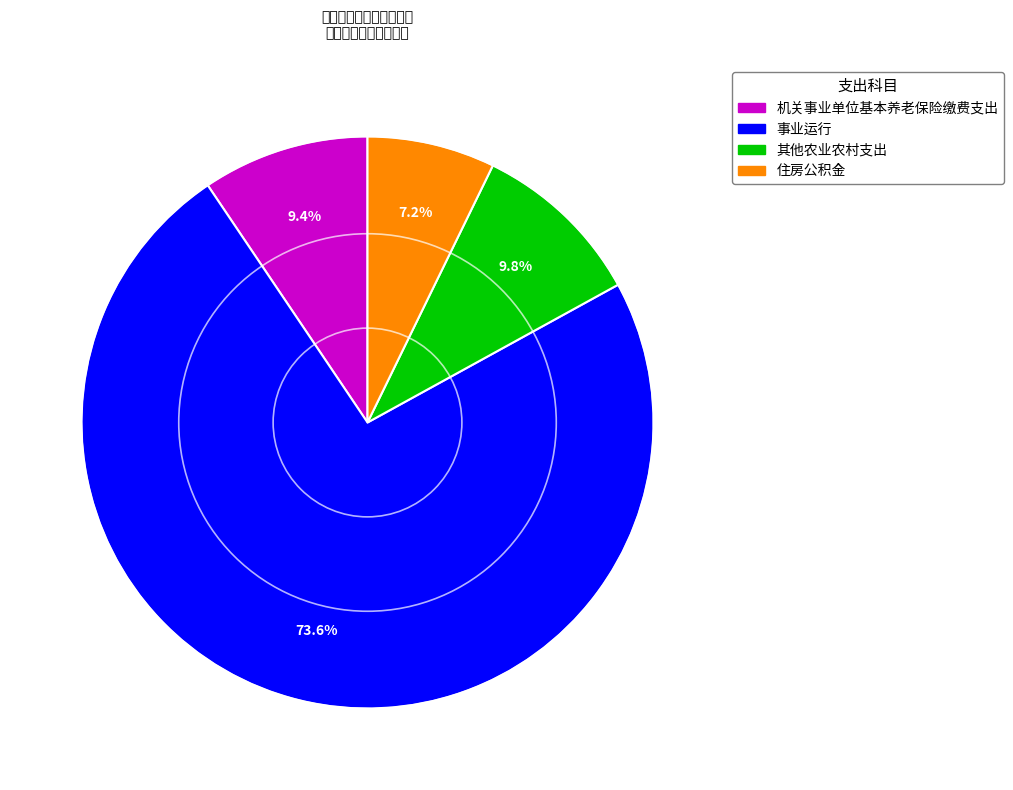

Which slice is the smallest?

住房公积金